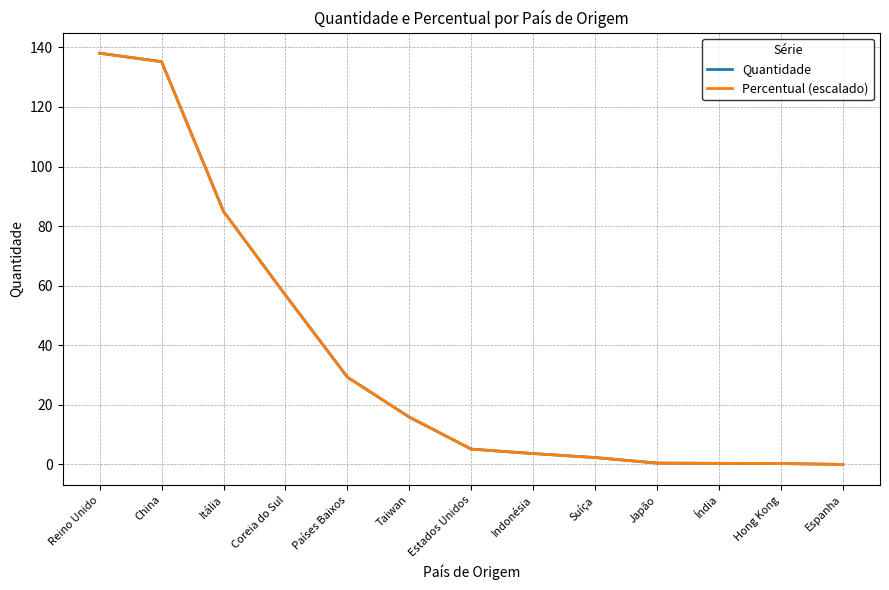

Is it true that Percentual (escalado) equals 56.8 at Coreia do Sul?

True